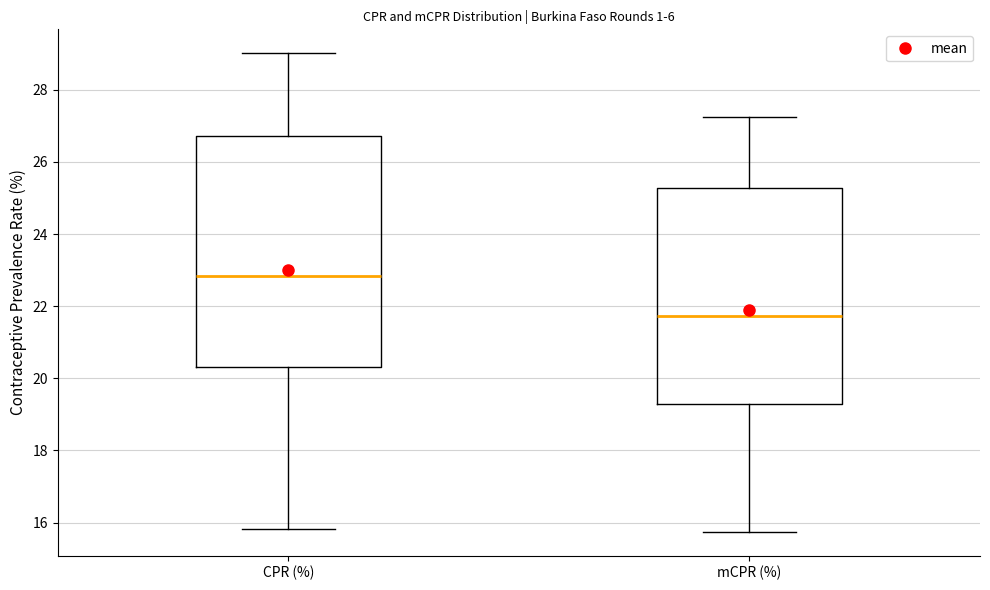

Where does the upper whisker of the box for CPR (%) end on the y-axis? The values are not printed on the chart, so give them approximately, as read against the axis.

29.0